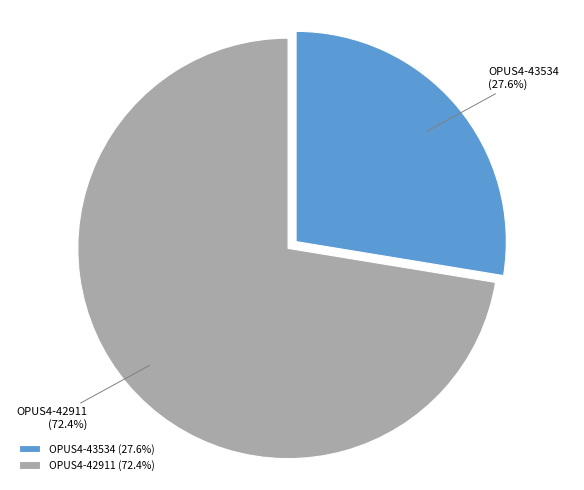

To the nearest percent, what portion does OPUS4-42911 represent?

72%